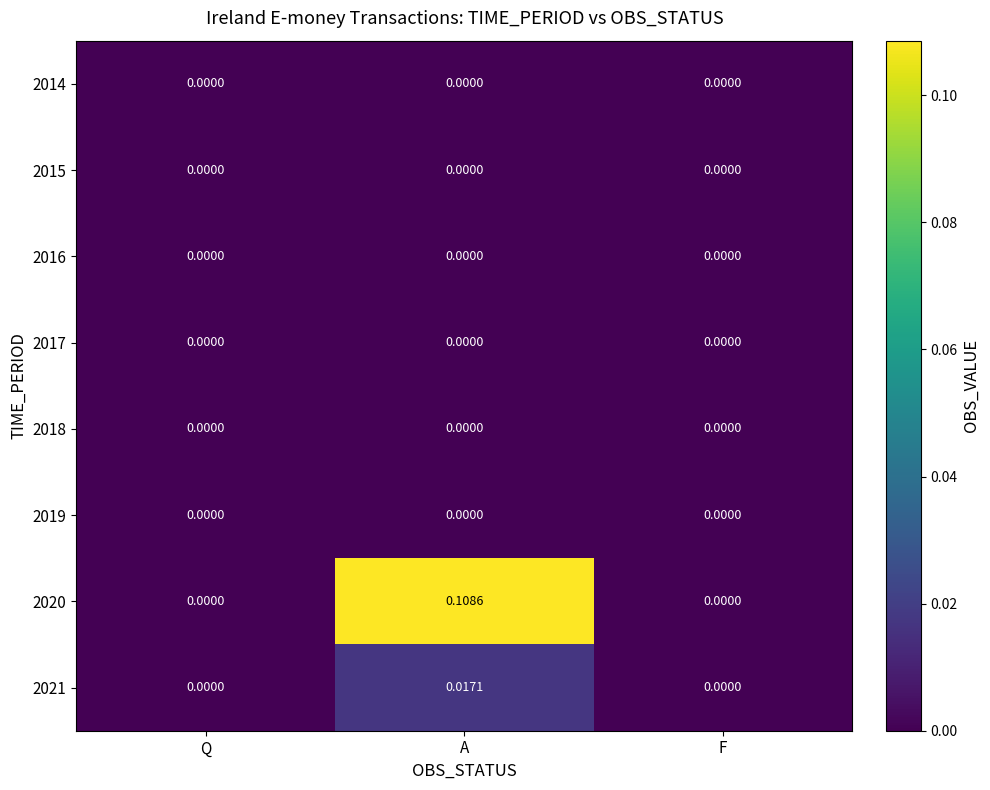

At which category is the sum across all series the highest?

A